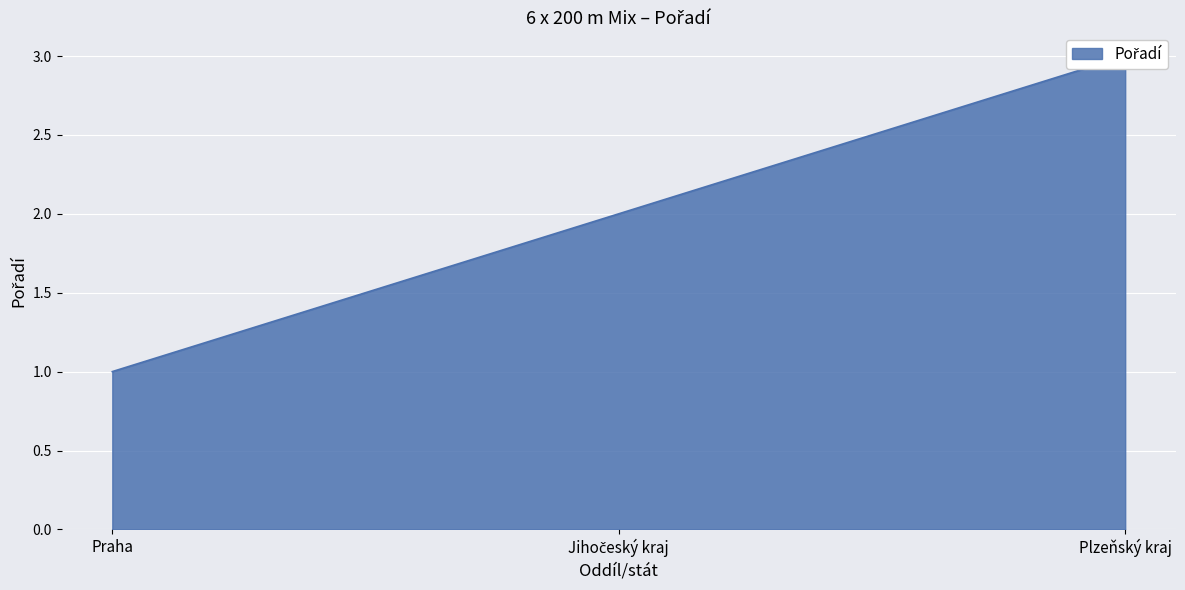

The chart shows a value of 2 at Jihočeský kraj. True or false?

True